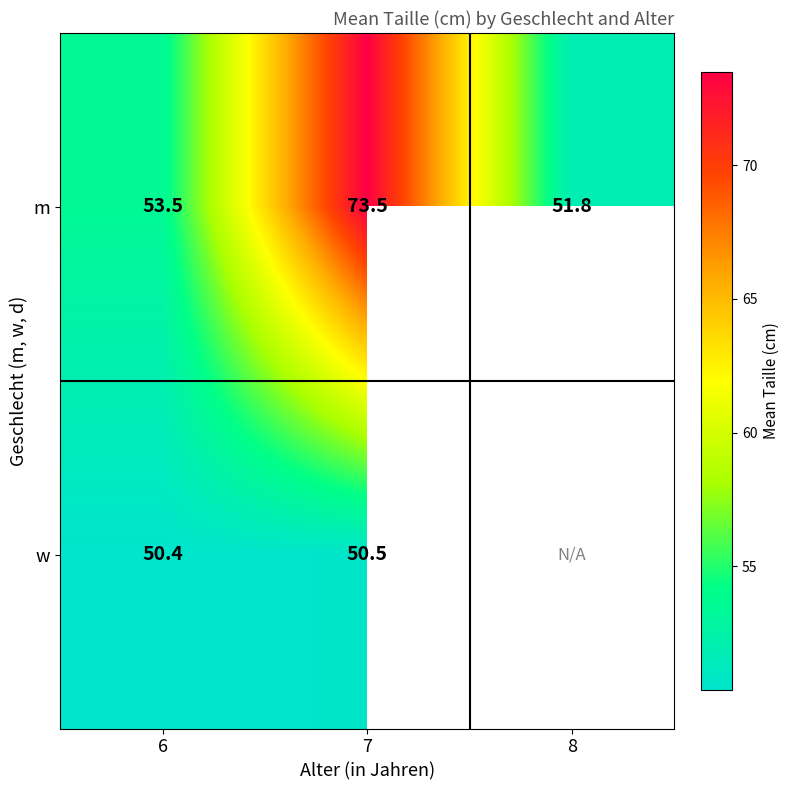

Is the value of w at 6 greater than the value of m at 6?

No